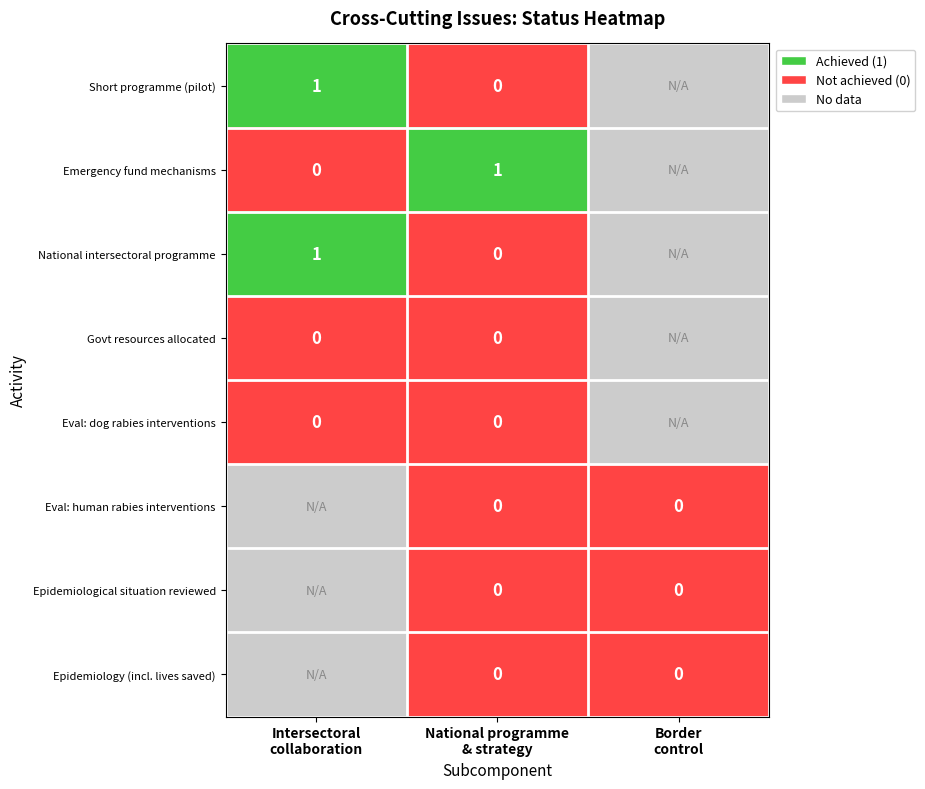

What is the difference between the highest and lowest values at National programme
& strategy?

1